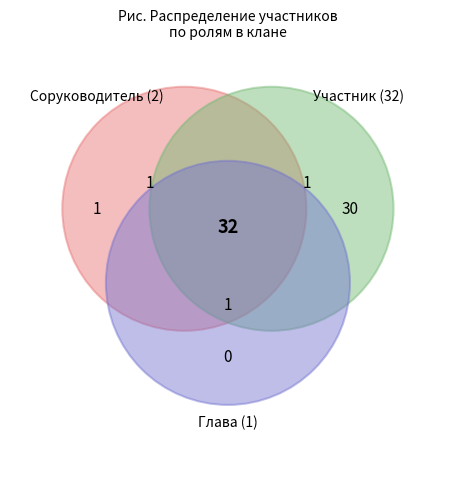

Is it true that 9 is 1% of the pie?

False